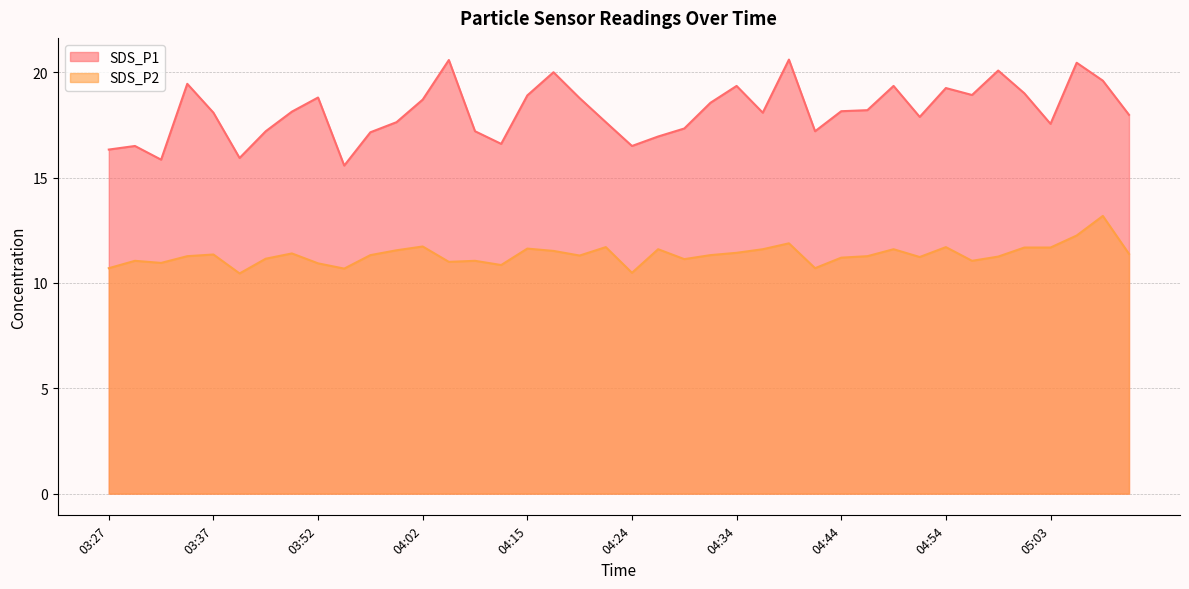

At which label is SDS_P1 closest to 18?

05:11